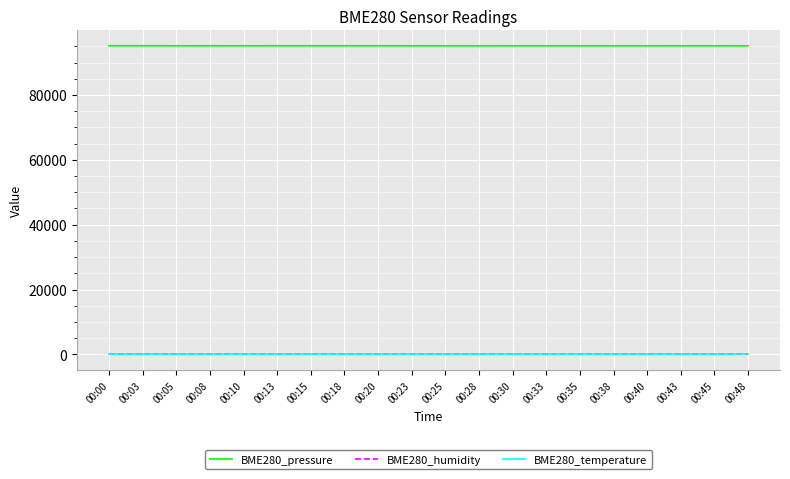

True or false: BME280_temperature and BME280_humidity intersect in this chart.

False